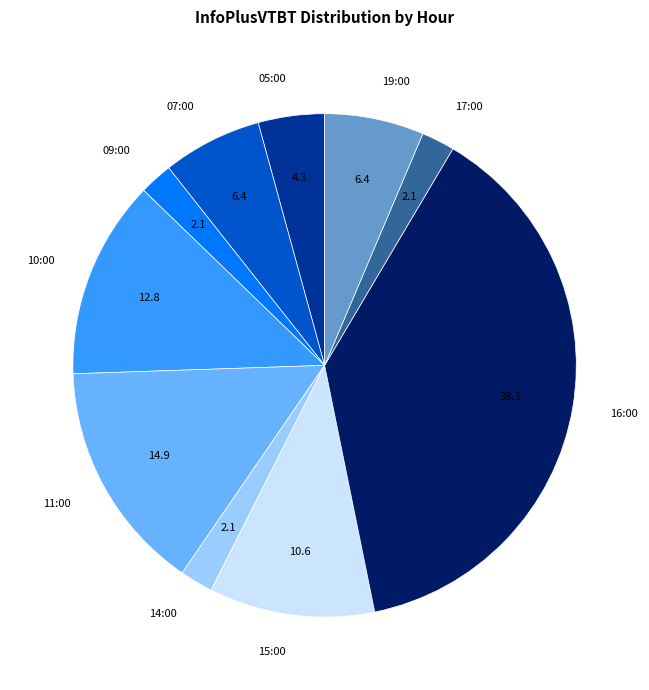

The 19:00 slice represents 6% of the pie. True or false?

True